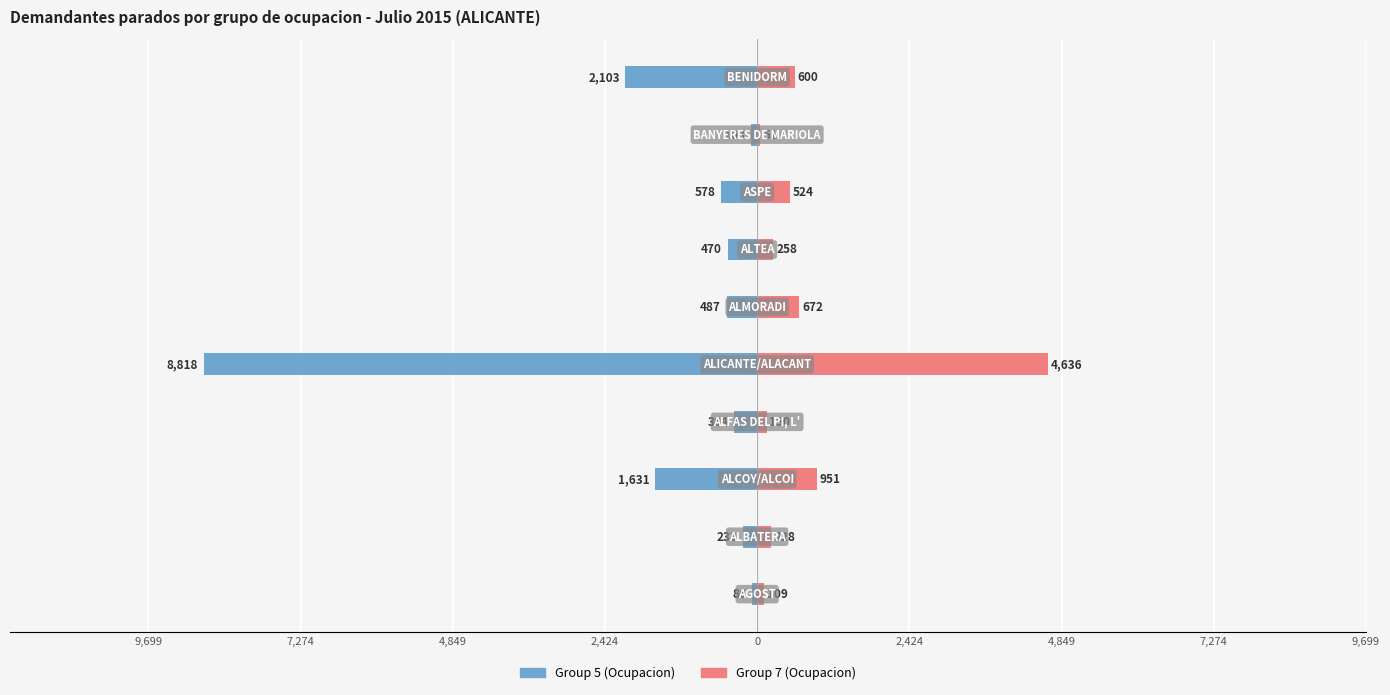

The Group 7 (Ocupacion) series shows 108 at 4,849. True or false?

False